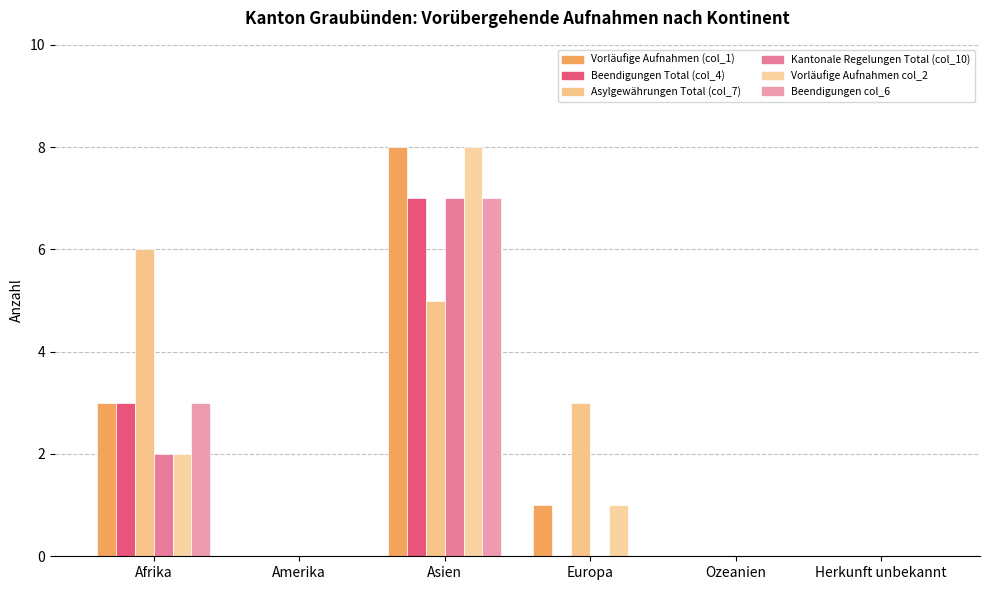

Count the number of data series in this chart.

6